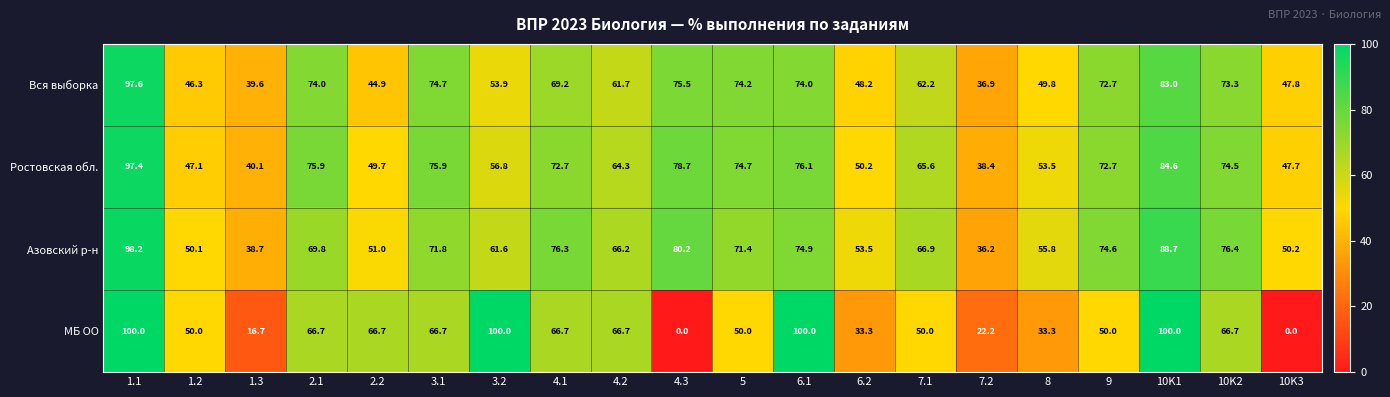

How many data points does each series have?

20